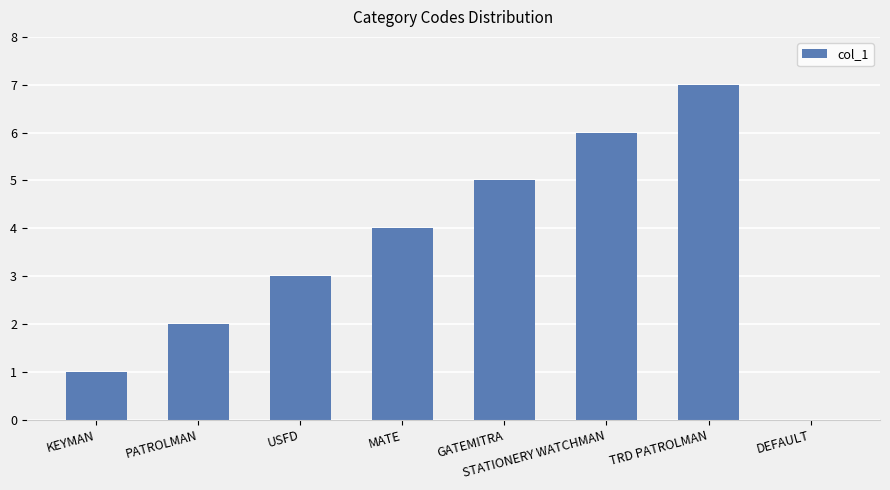

Which category has the highest value across all series?

TRD PATROLMAN